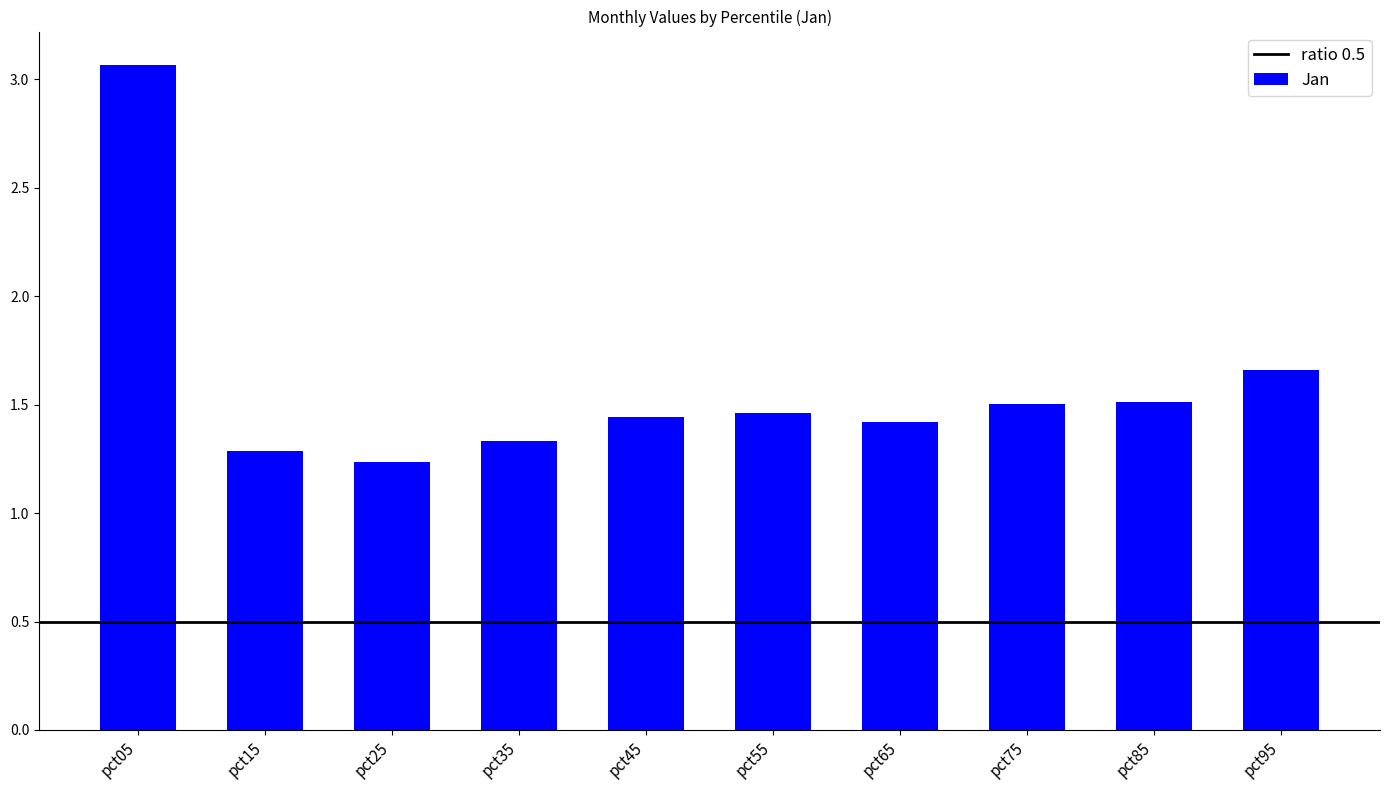

True or false: the data shows 0.7 at pct75.

False